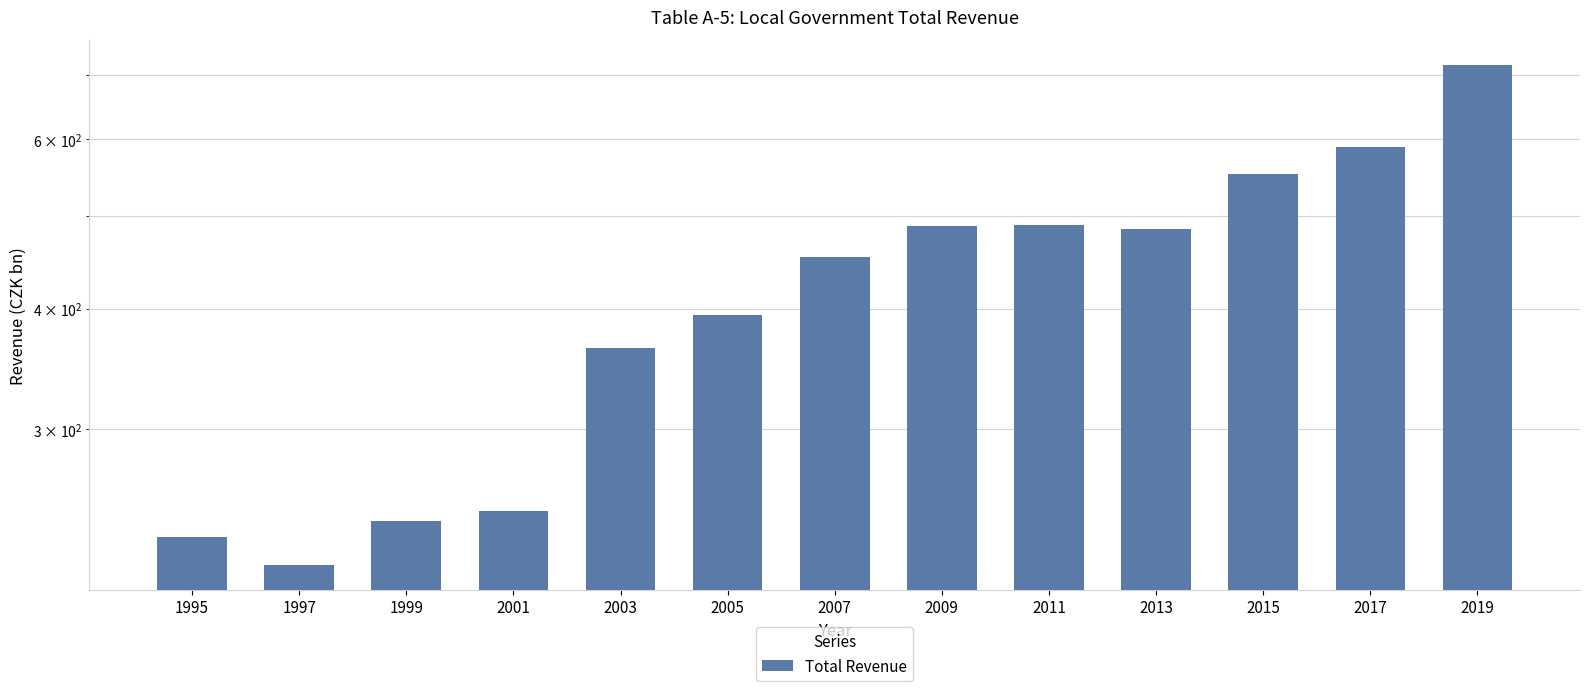

The chart shows a value of 104.5 at 2005. True or false?

False